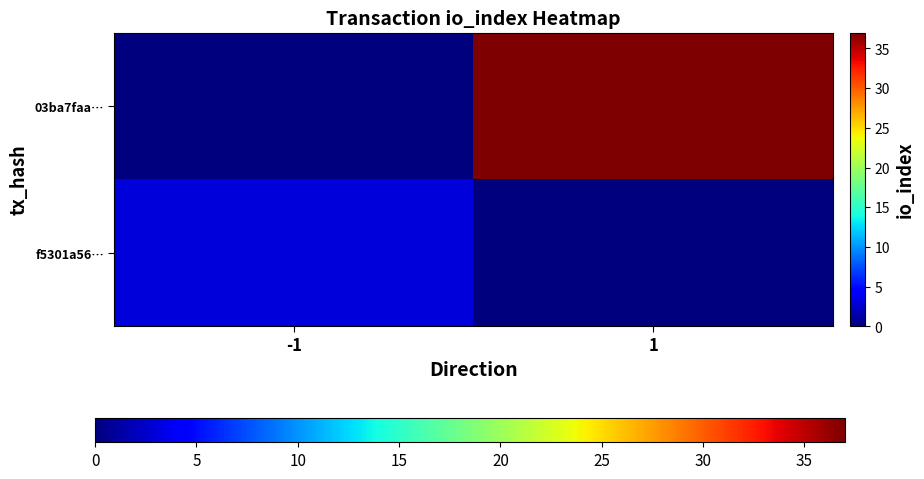

At how many categories does at least one series exceed 5?

1